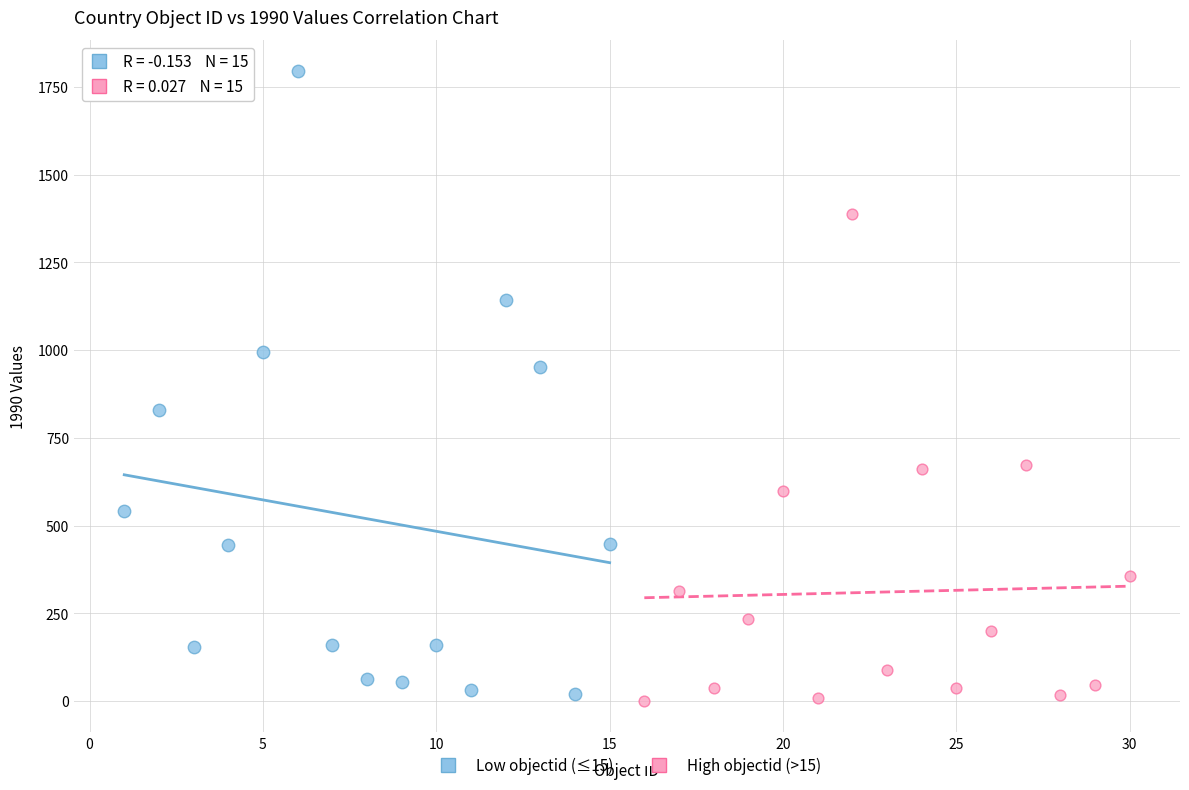

What are all the series names shown in the legend?

Low objectid (≤15), High objectid (>15)